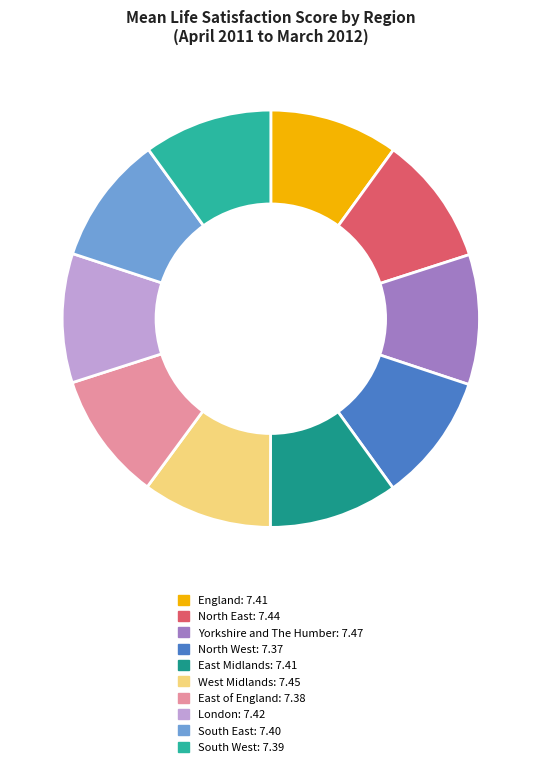

Does Yorkshire and The Humber represent more than half of the total?

No